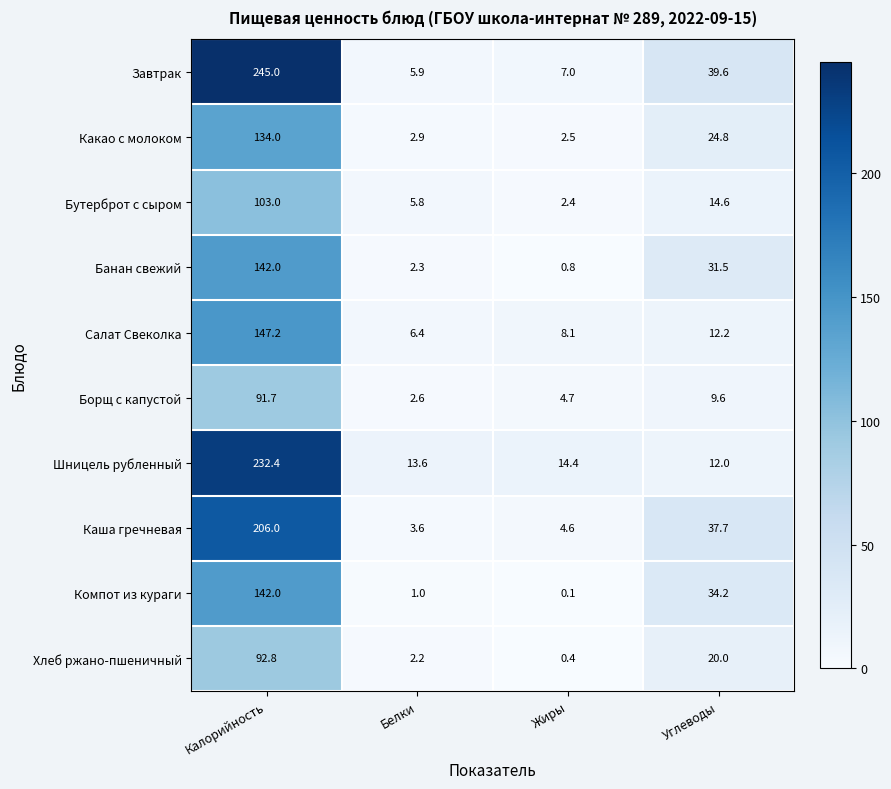

What is the difference between the second highest and second lowest values in the Какао с молоком series?

21.9